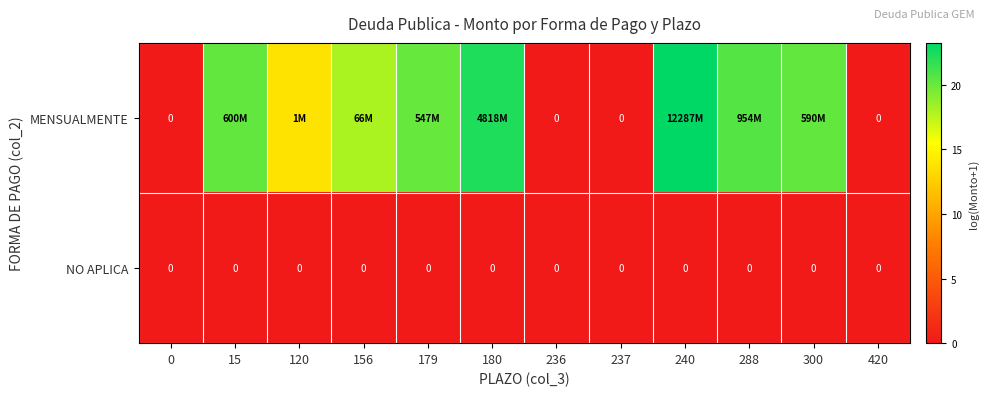

The value of NO APLICA at 236 is 0.0. True or false?

True